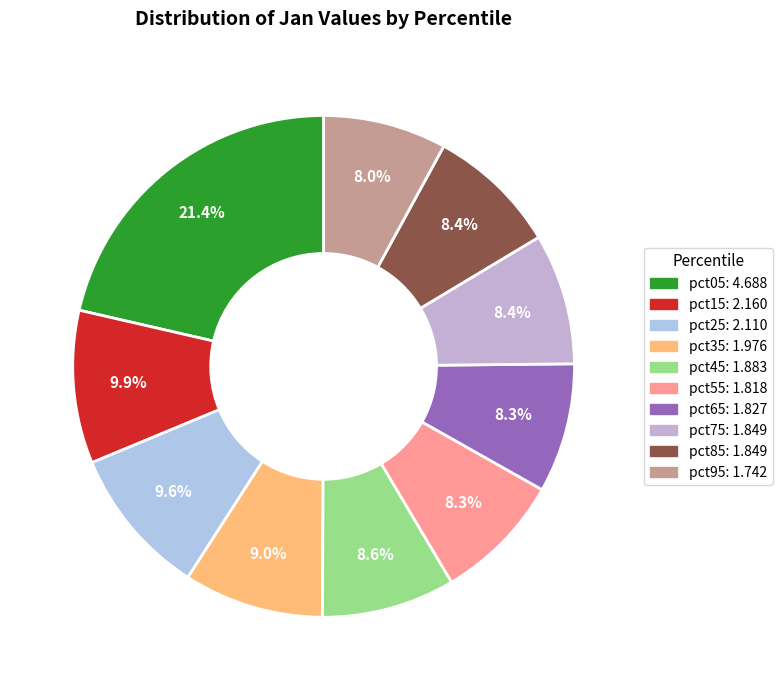

Is pct85 the majority of the pie?

No